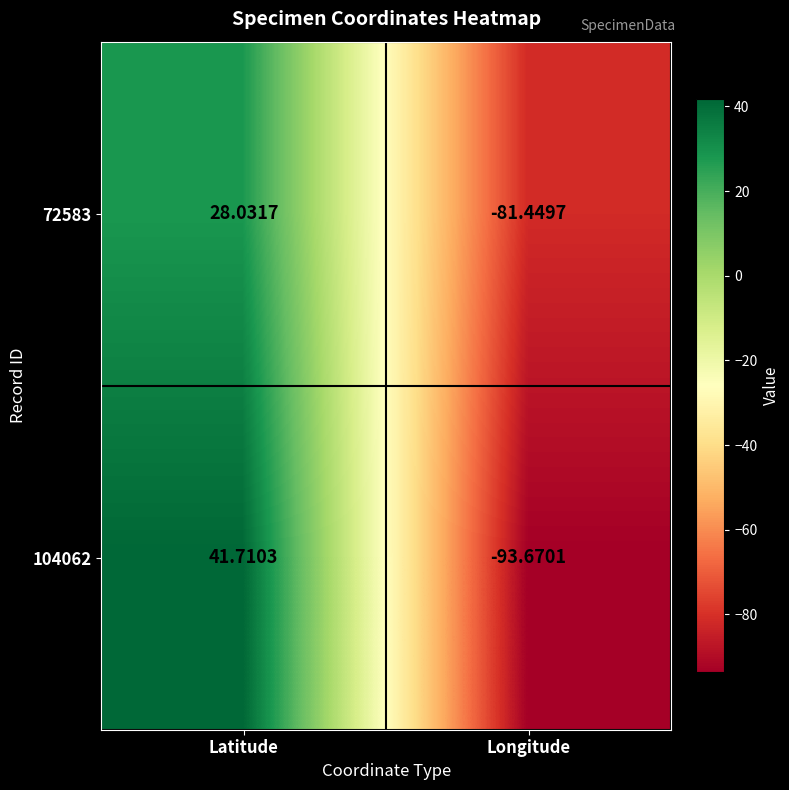

How many distinct data groups are displayed?

2